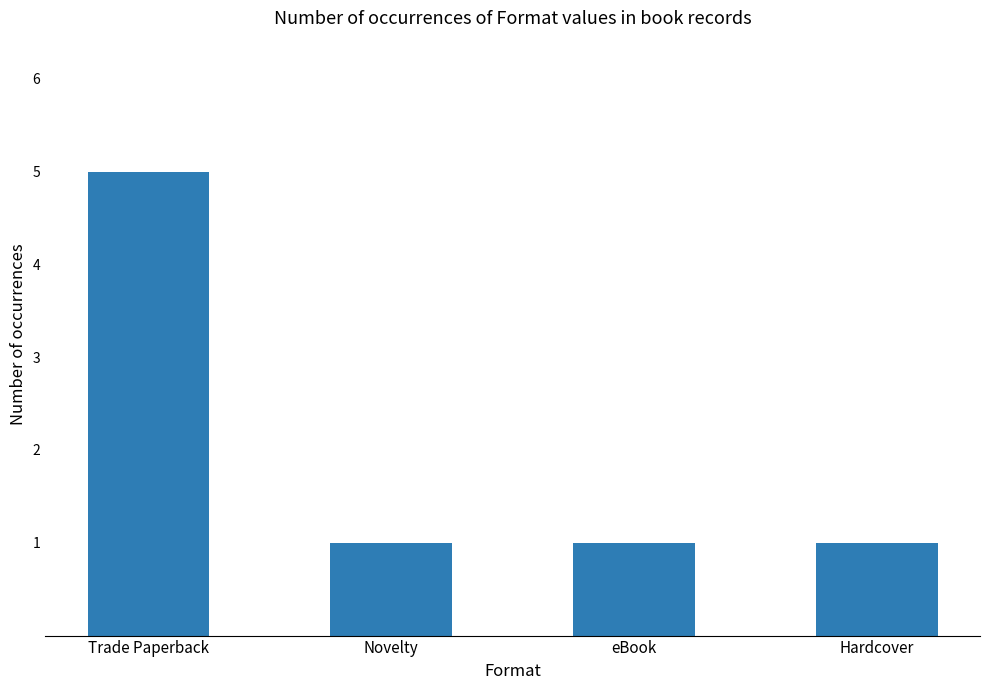

Reading right to left, list all the values displayed in this chart.

1	1	1	5